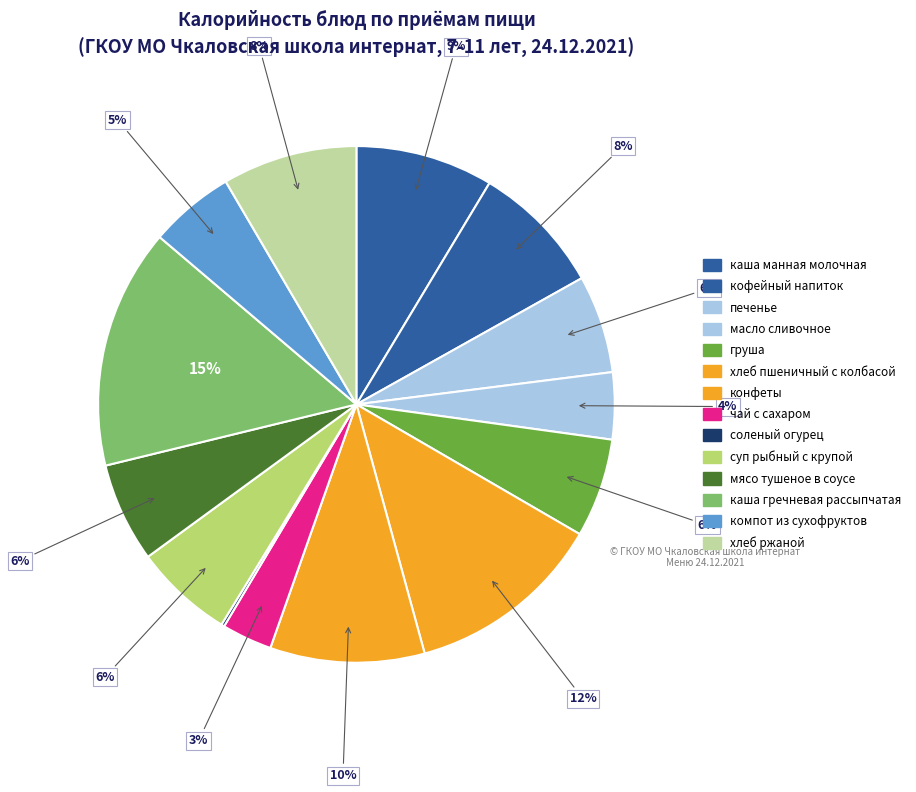

Count the number of slices in the pie.

14